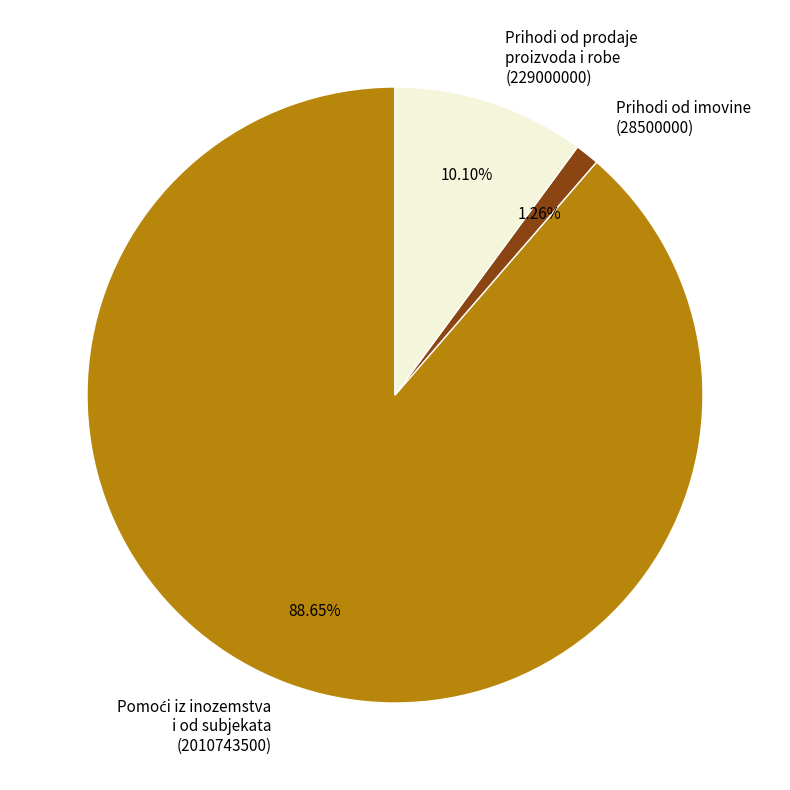

Which has a higher value, Prihodi od prodaje proizvoda i robe or Prihodi od imovine?

Prihodi od prodaje proizvoda i robe